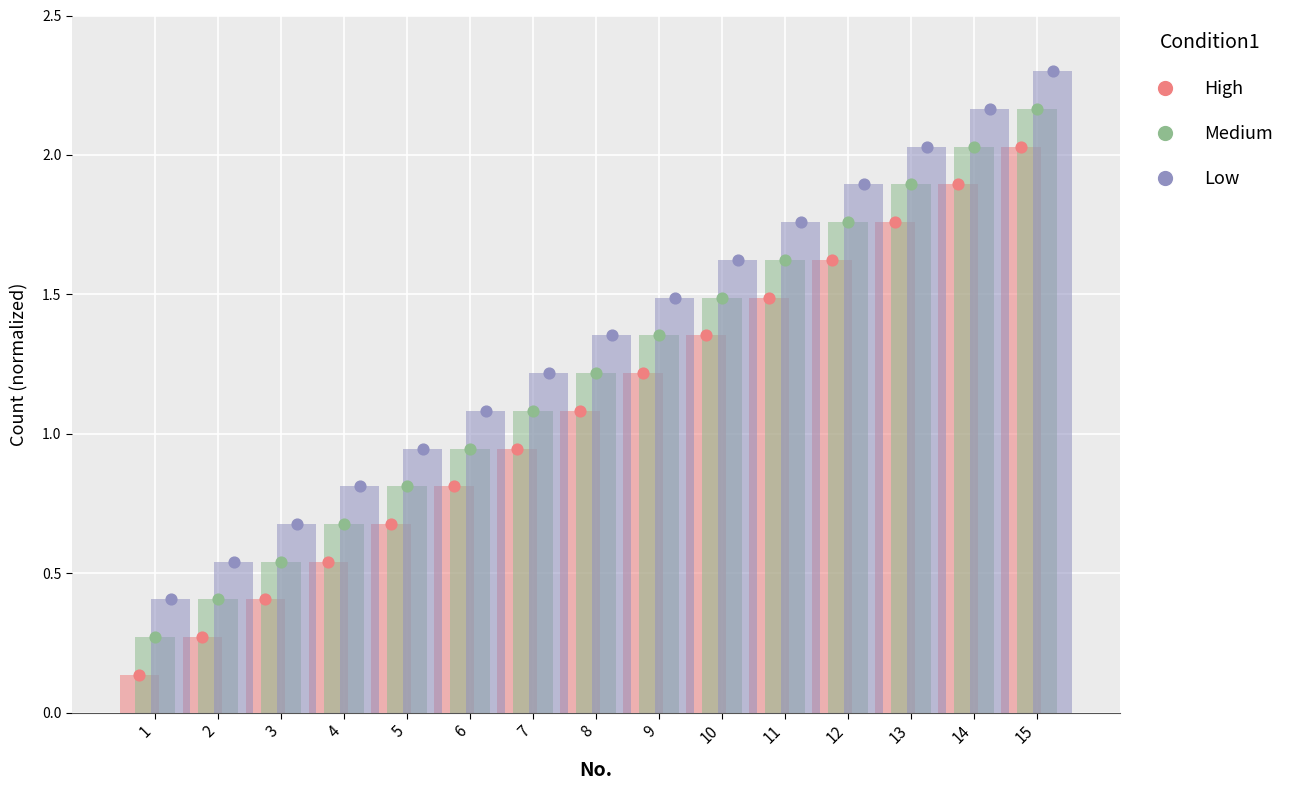

Which series contains the lowest Y value?

High